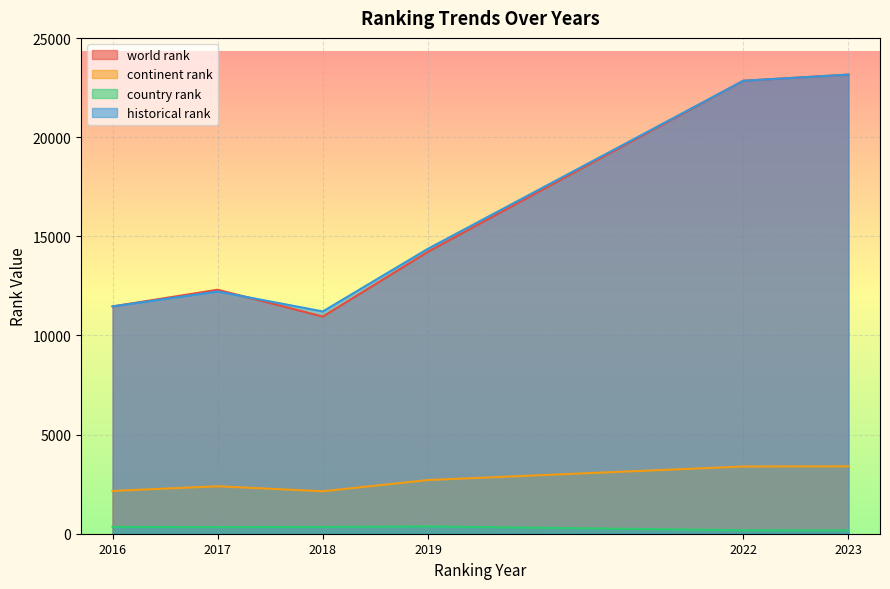

Which series has the largest total across all categories?

historical rank